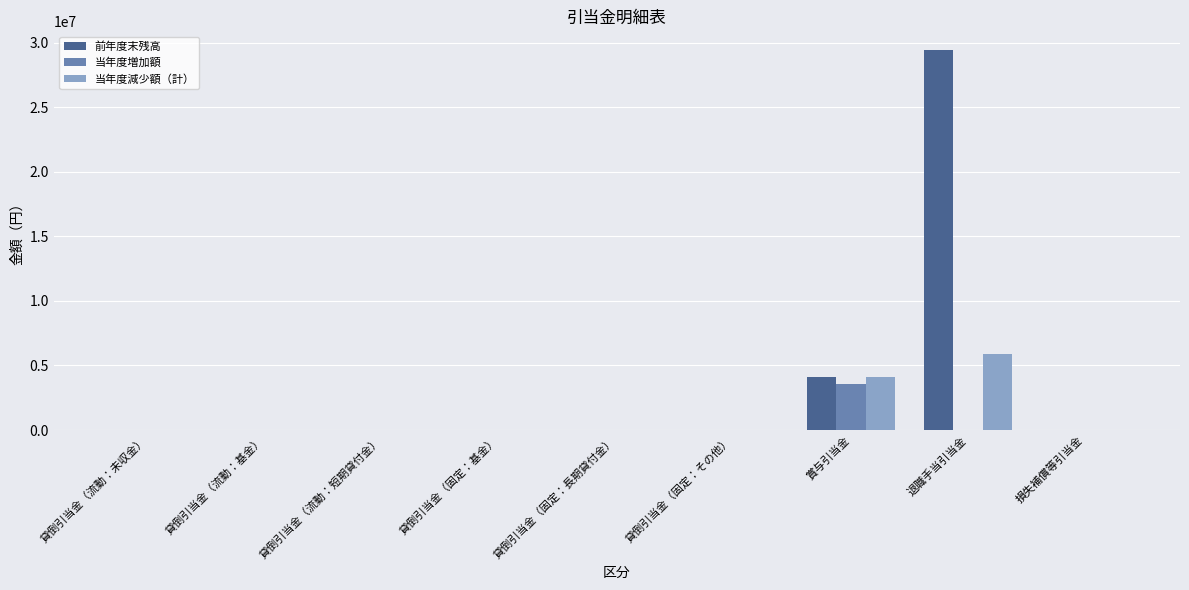

What is the total value across all series at 賞与引当金?

11833262